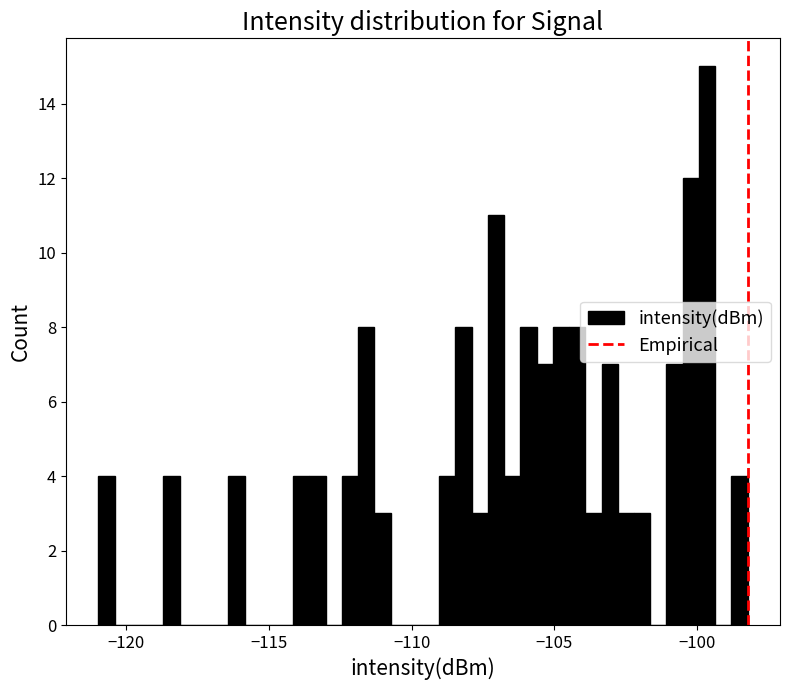

Around what value on the x-axis is the tallest bar? Give the approximate position of its centre, as read against the axis.

-99.5